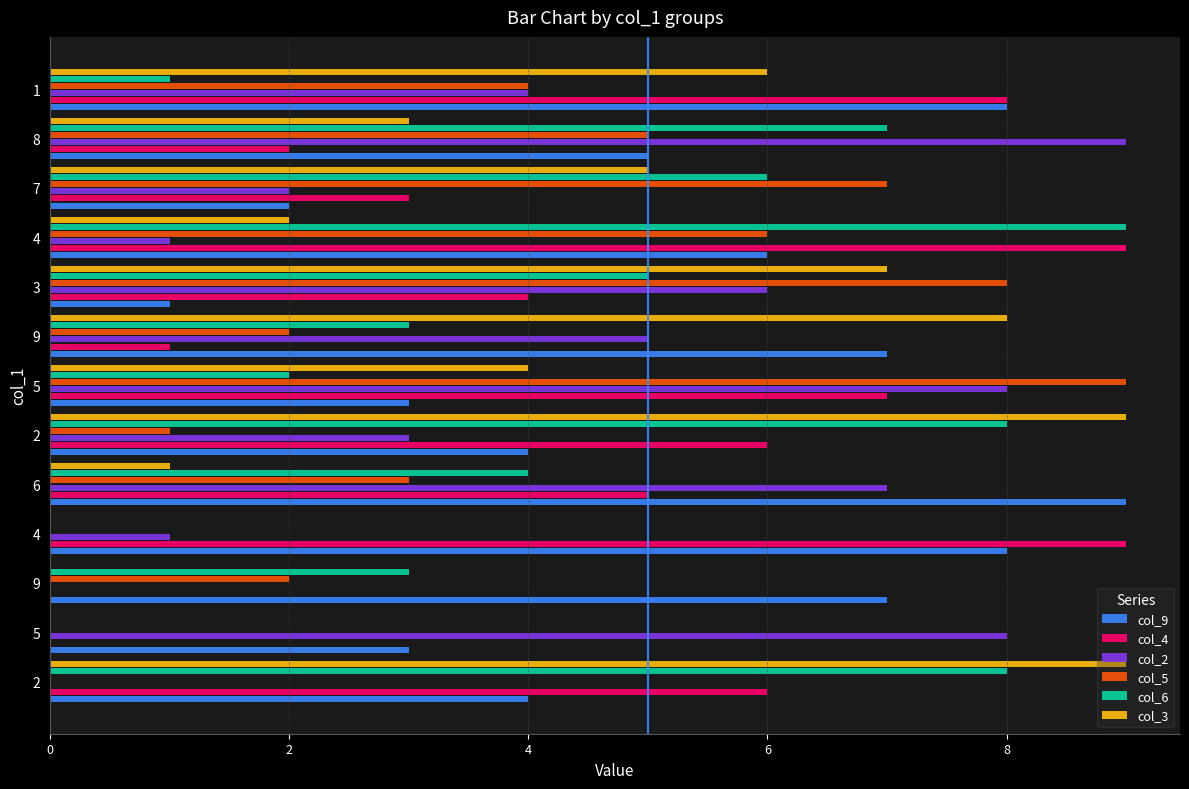

How many data points does each series have?

13